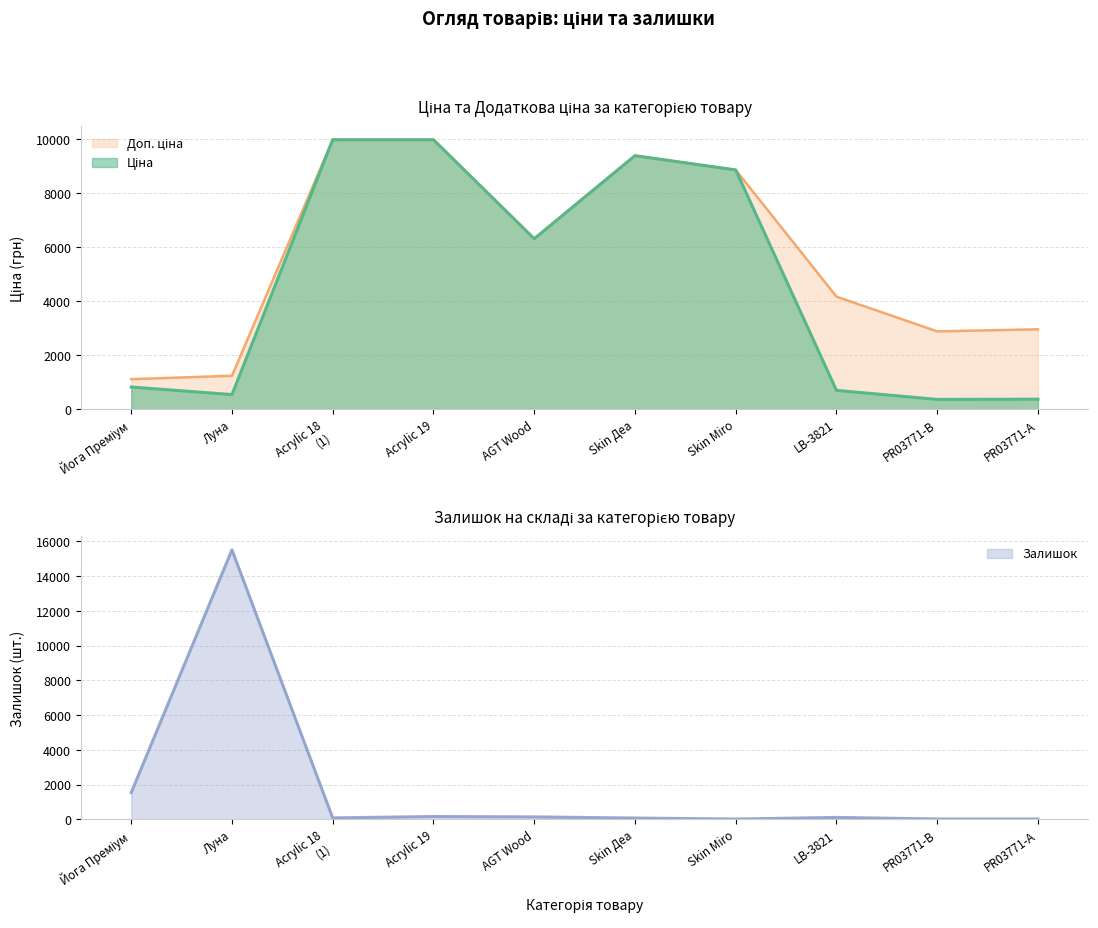

Rank the series at Луна from highest to lowest value.

Залишок, Доп. ціна, Ціна